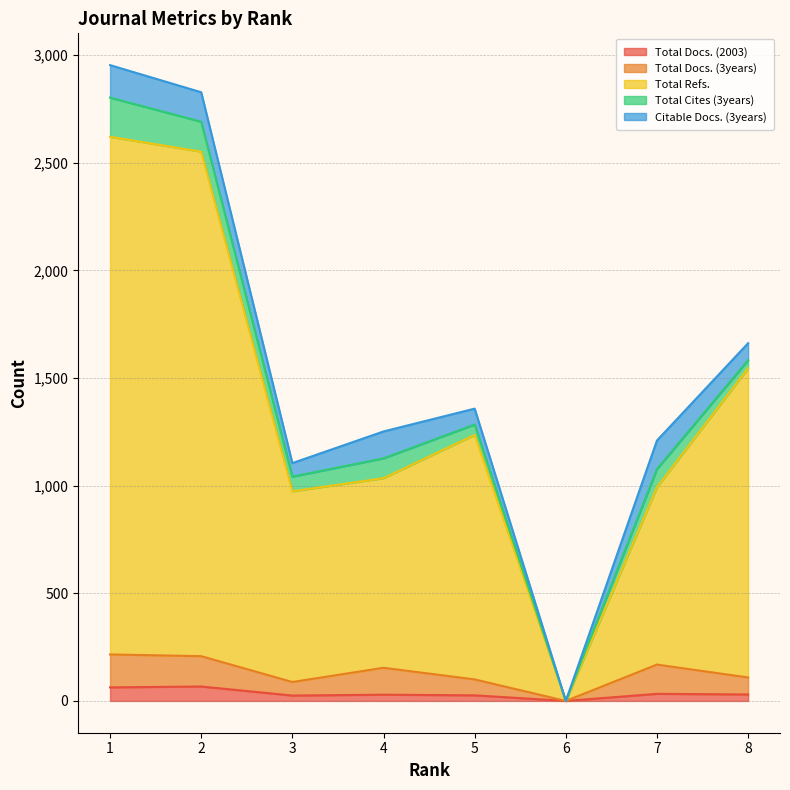

How many lines are shown in the chart?

5